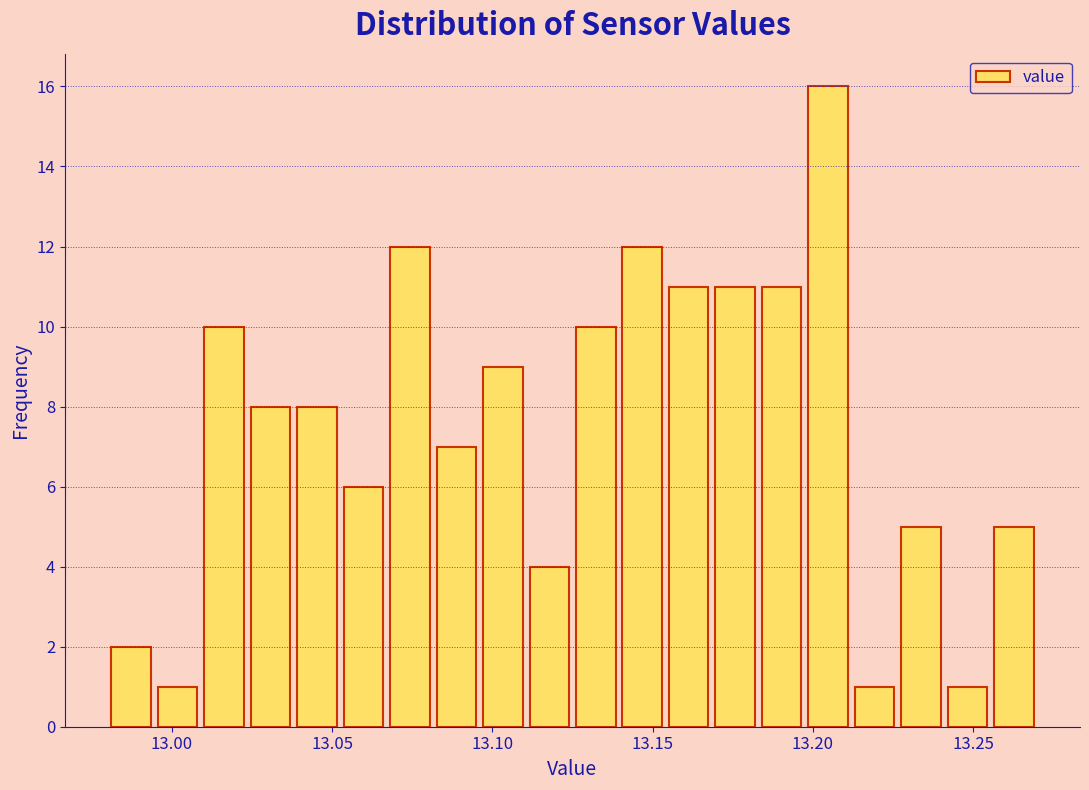

Around what value on the x-axis is the tallest bar? Give the approximate position of its centre, as read against the axis.

13.205